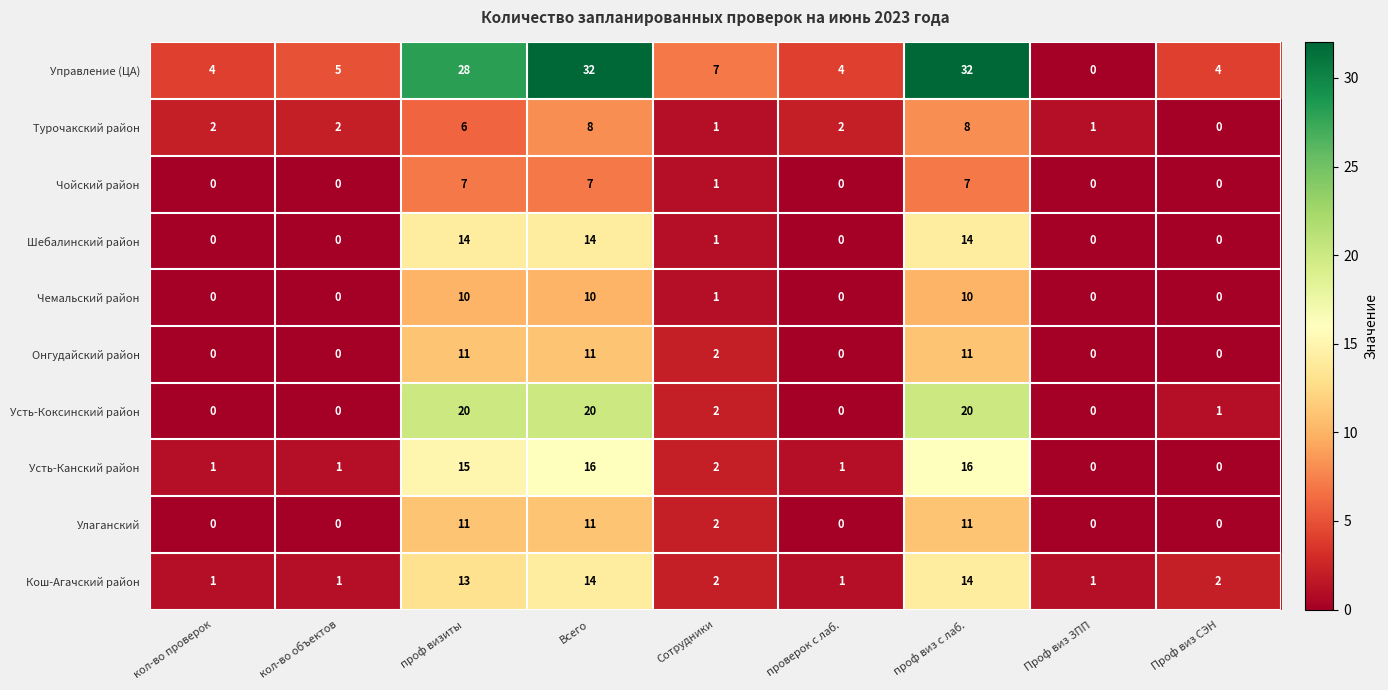

Which series changed the most between Всего and проверок с лаб.?

Управление (ЦА)